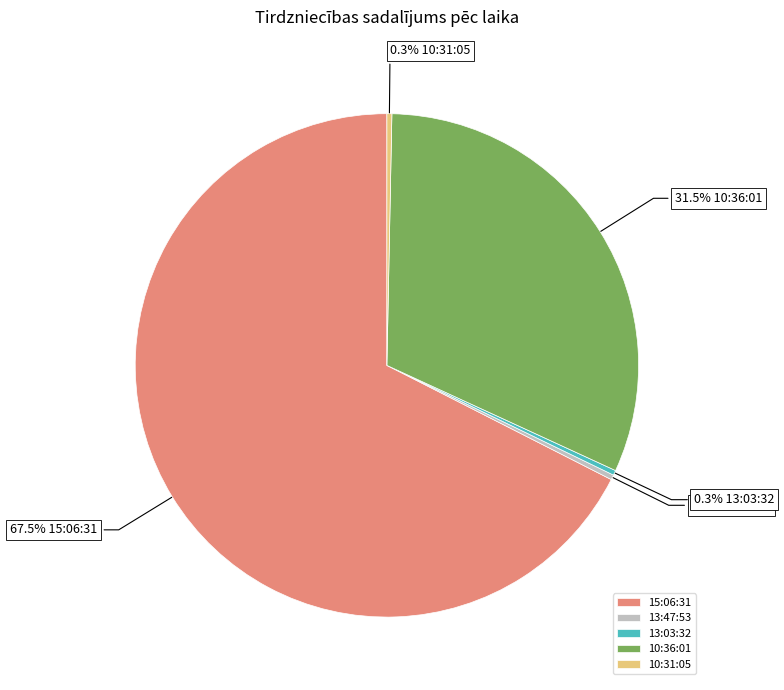

Is there any slice that represents more than half of the pie?

Yes